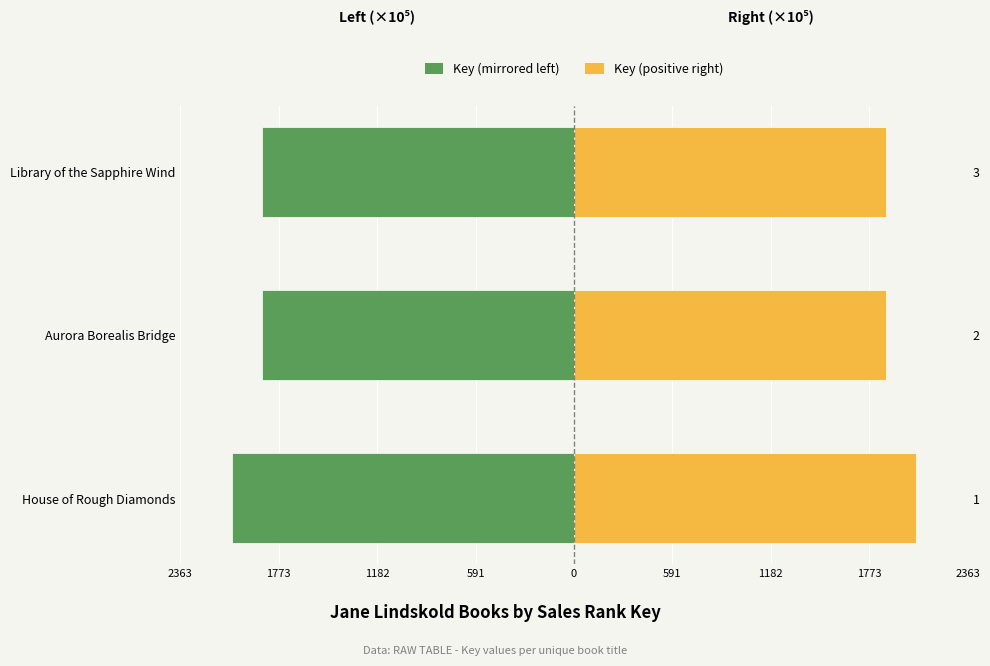

Reading right to left, transcribe all the data shown in this chart.

Result Rank Left: -1871.2	-1871.2	-2055.2
Result Rank Right: 1871.2	1871.2	2055.2